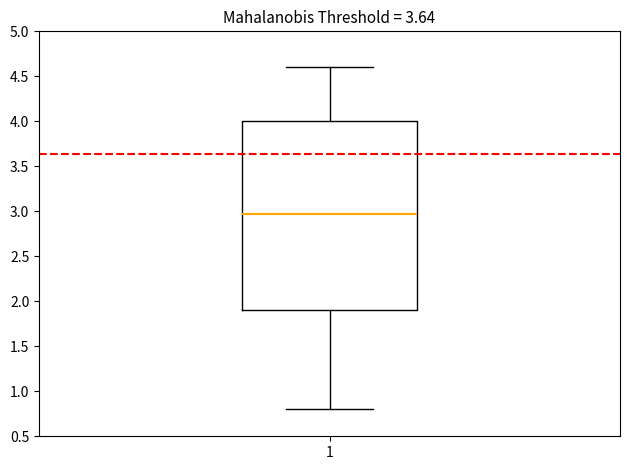

Read this box plot against the y-axis: the position of the median line, the range covered by the box, and the ends of both whiskers. The values are not printed on the chart, so give them approximately, as read against the axis.

median 2.95, box 1.90 to 4.00, whiskers 0.80 to 4.60